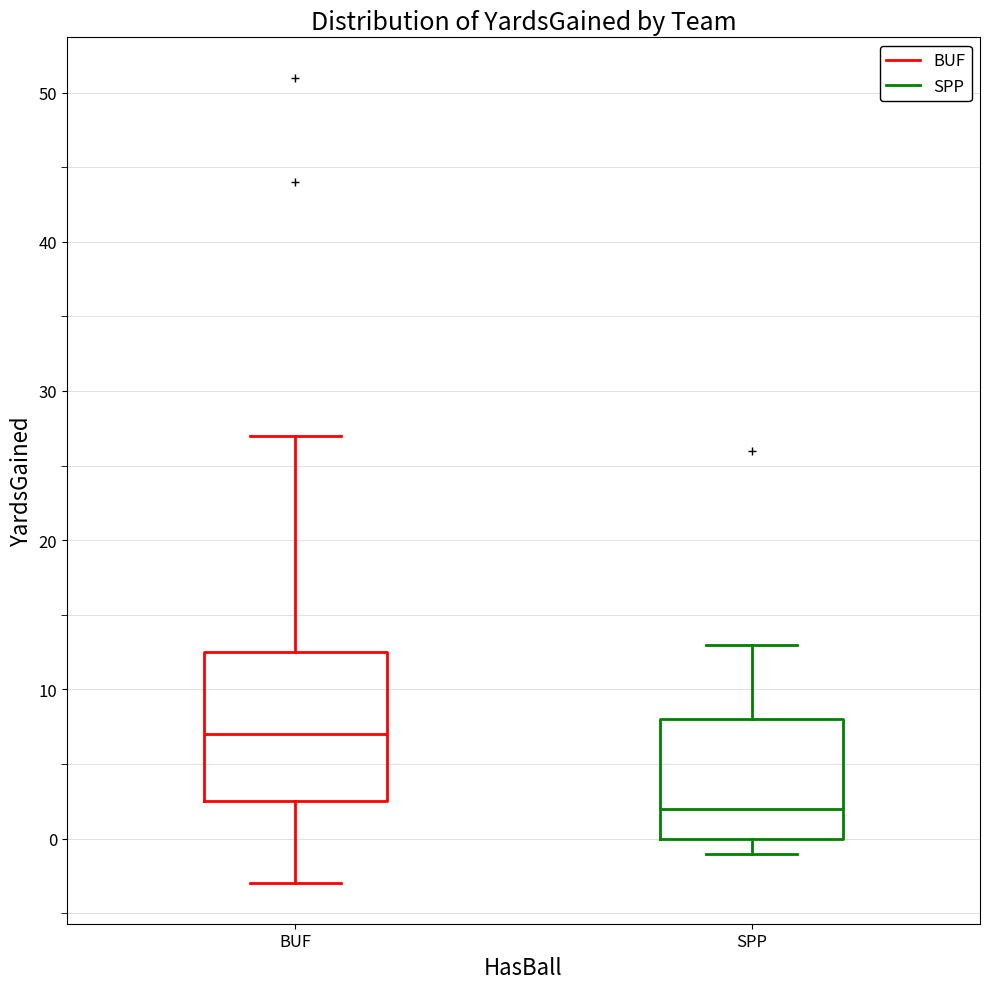

Which box is the tallest, from its lower edge to its upper edge?

BUF